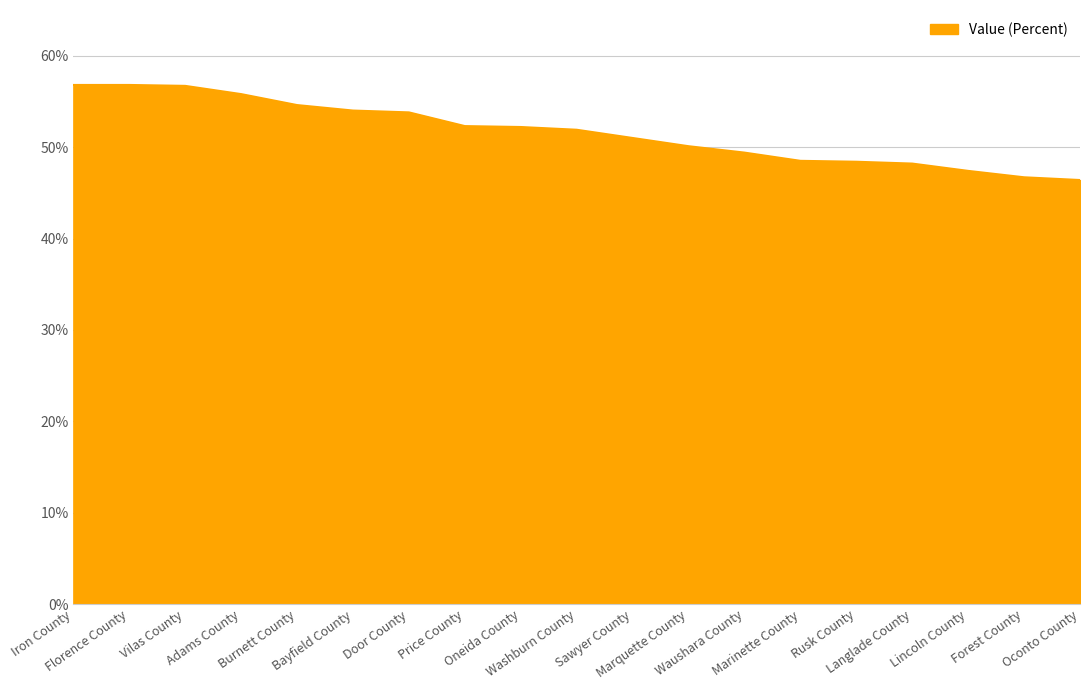

What is the smallest value displayed?

46.4